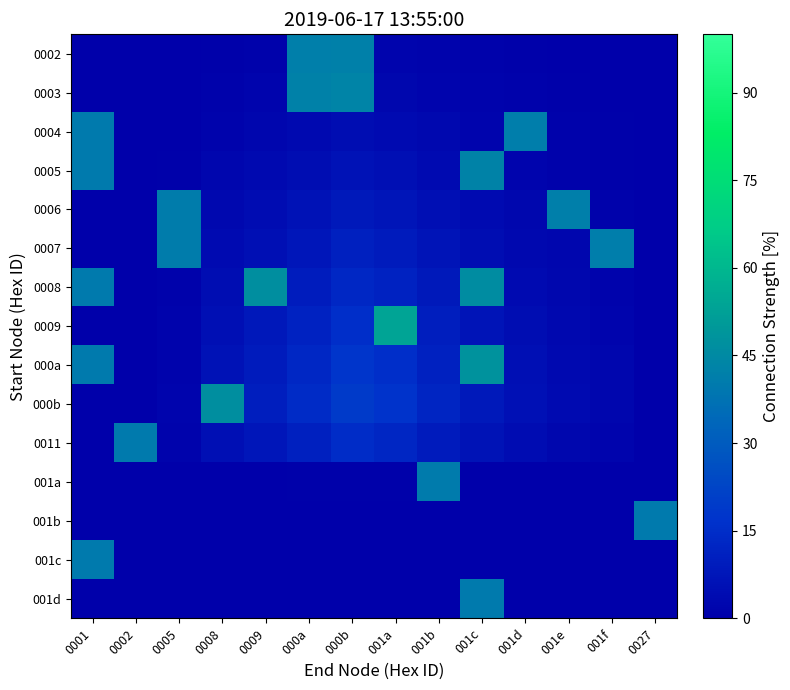

What is the maximum value shown in the chart?

53.7